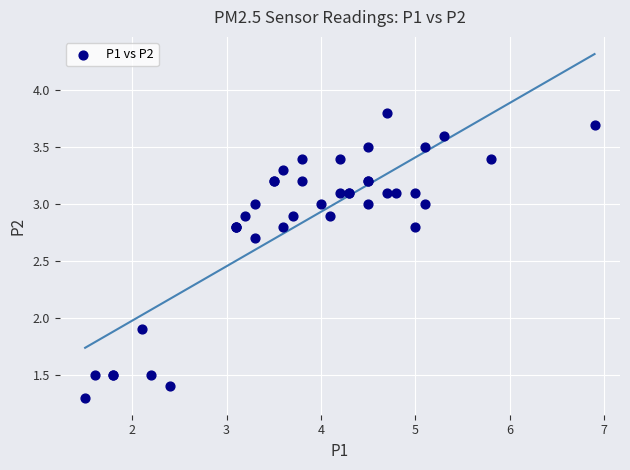

What Y value in the scatter plot is closest to 2?

1.9